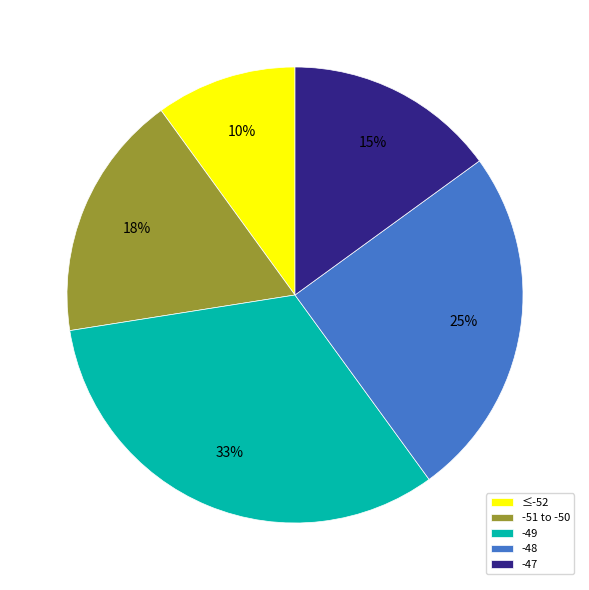

Is -49 the majority of the pie?

No